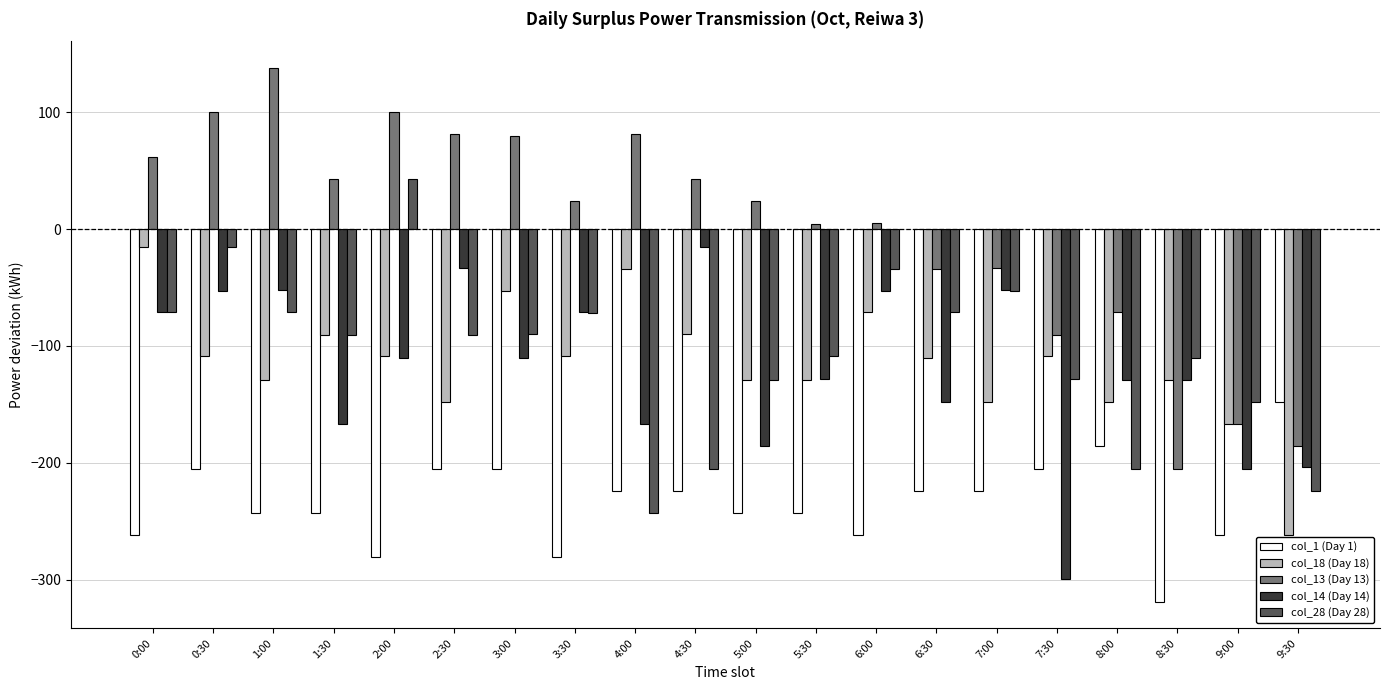

What is the label of the 9th bar from the left?

4:00